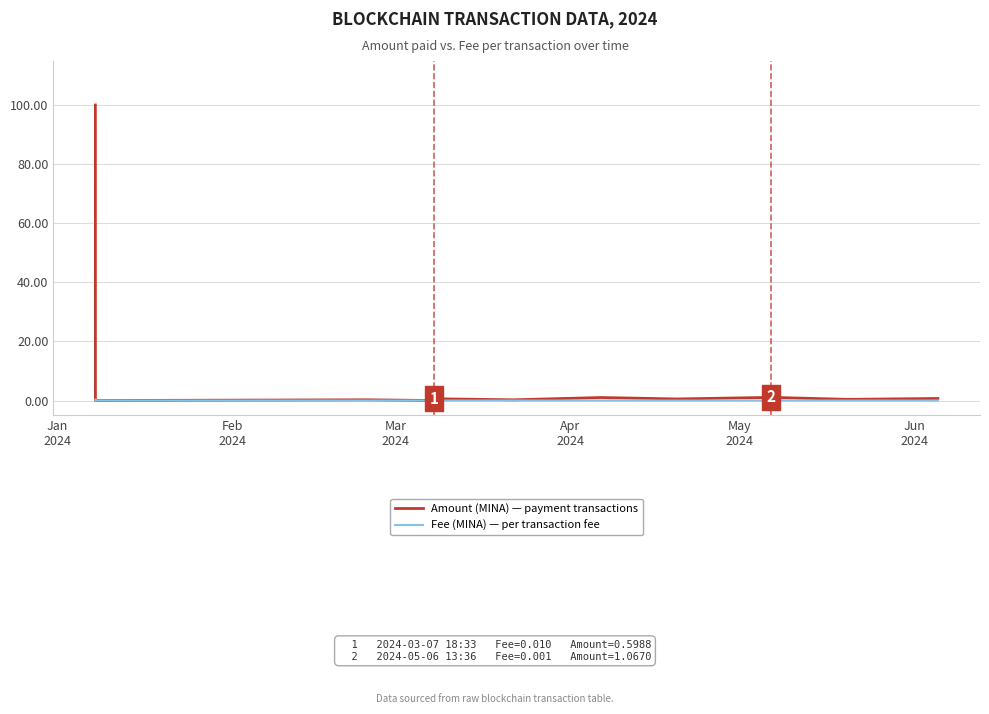

Which series has the largest range (max minus min)?

Amount (MINA) — payment transactions